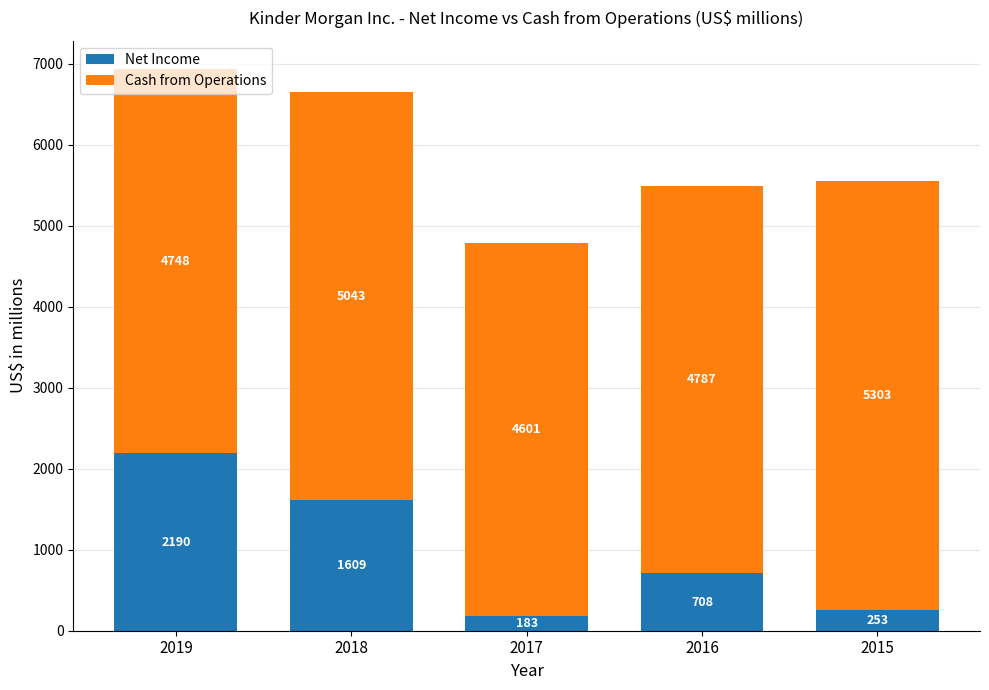

What is the difference between the maximum and minimum values in the Net Income series?

2007